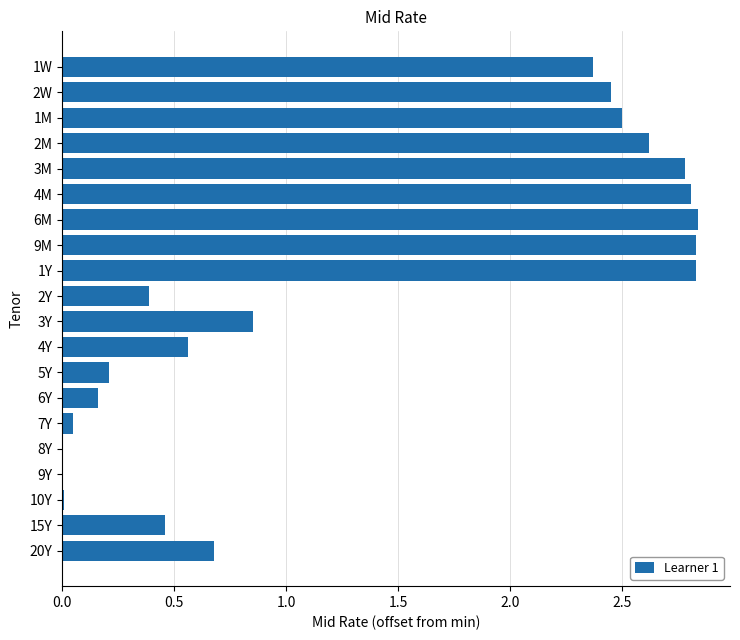

What is the sum of all values?

27.4